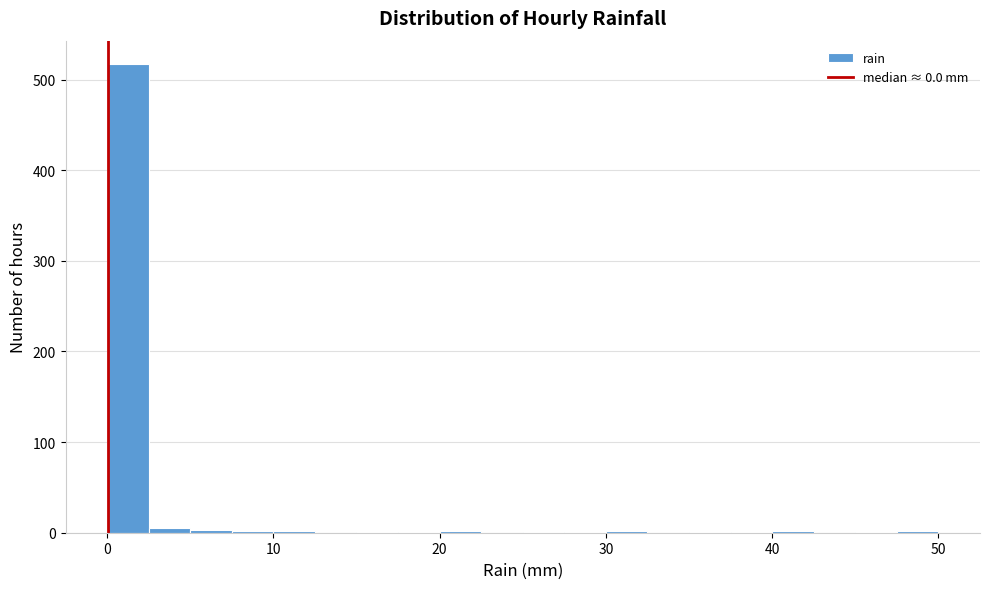

Read against the x-axis, roughly where is the centre of the tallest bar?

1